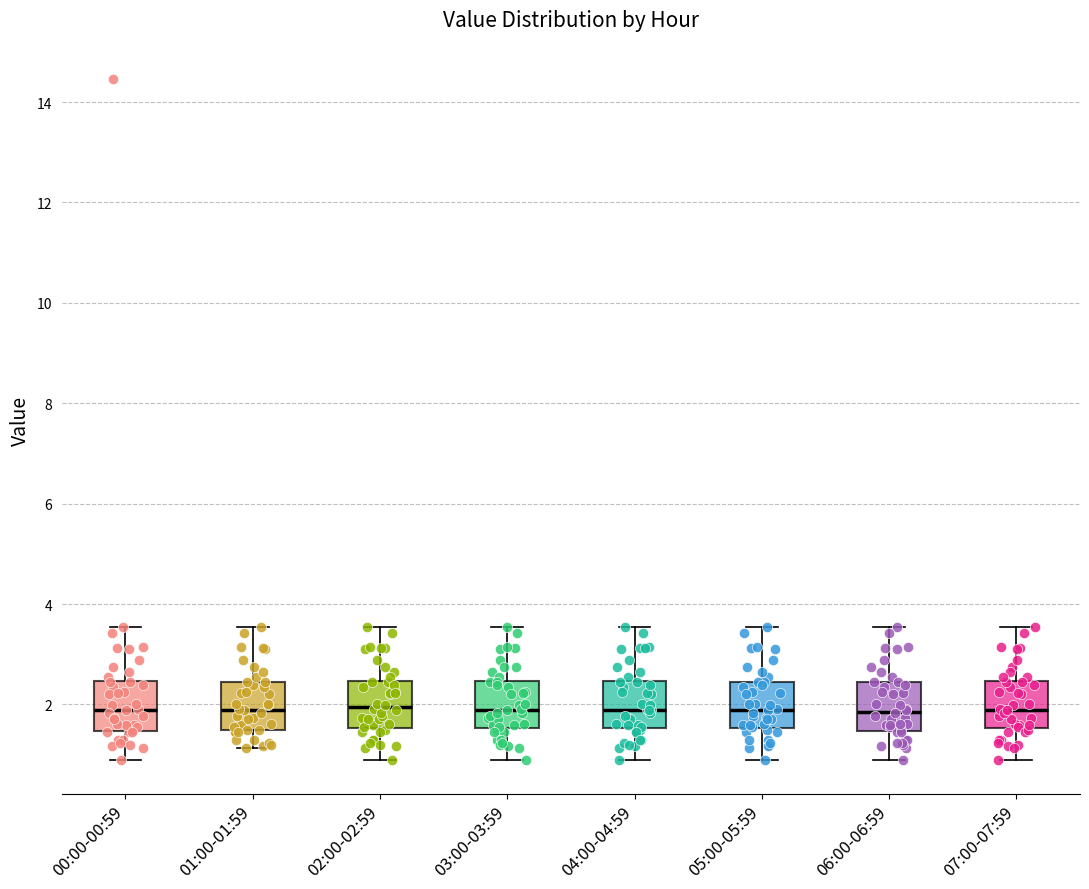

Where is the lower edge of the box for 04:00-04:59 on the y-axis? The values are not printed on the chart, so give them approximately, as read against the axis.

1.6